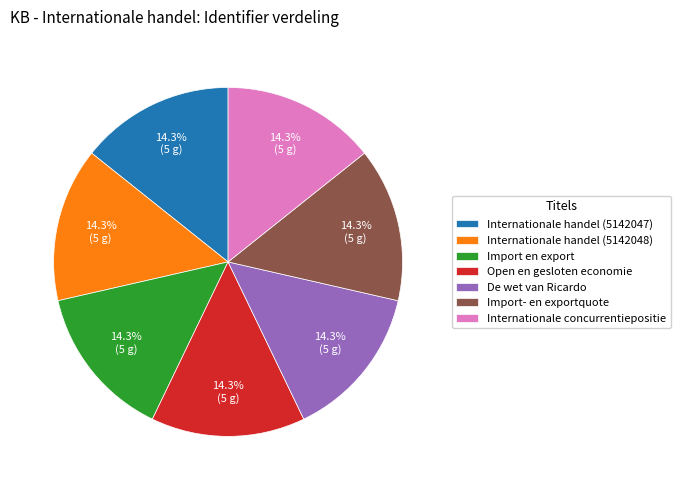

Is there any slice that represents more than half of the pie?

No